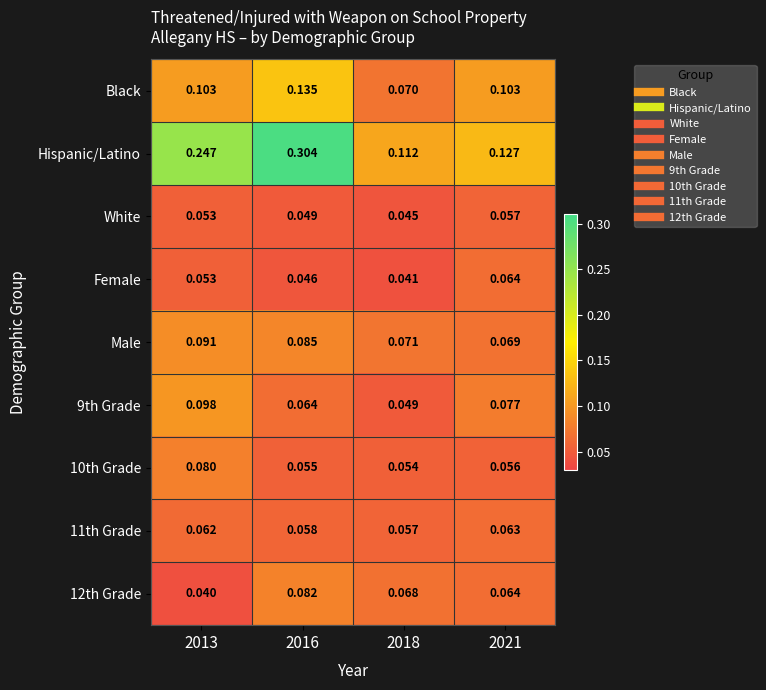

Is the value of White at 2018 greater than the value of 12th Grade at 2013?

Yes